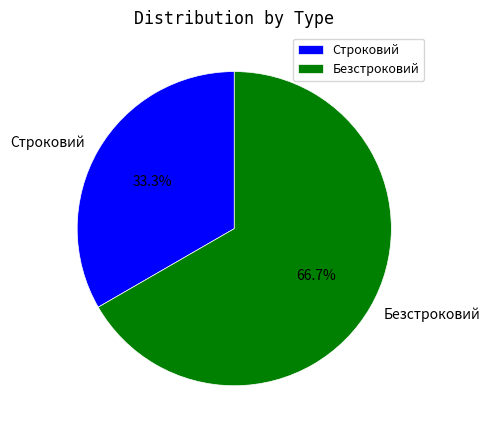

What percentage do Безстроковий and Строковий together represent?

100.0%